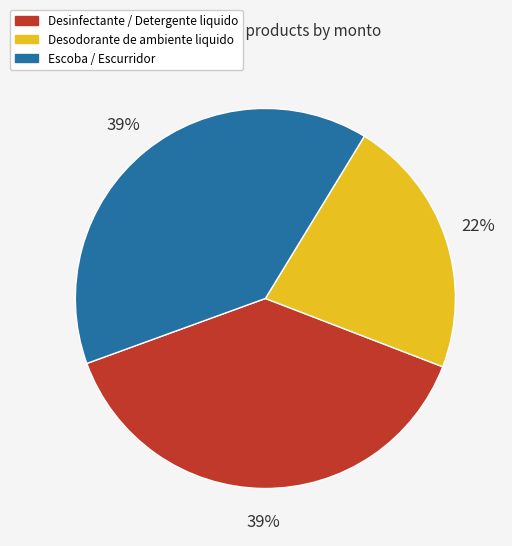

Which has a higher value, Desodorante de ambiente liquido or Desinfectante / Detergente liquido?

Desinfectante / Detergente liquido